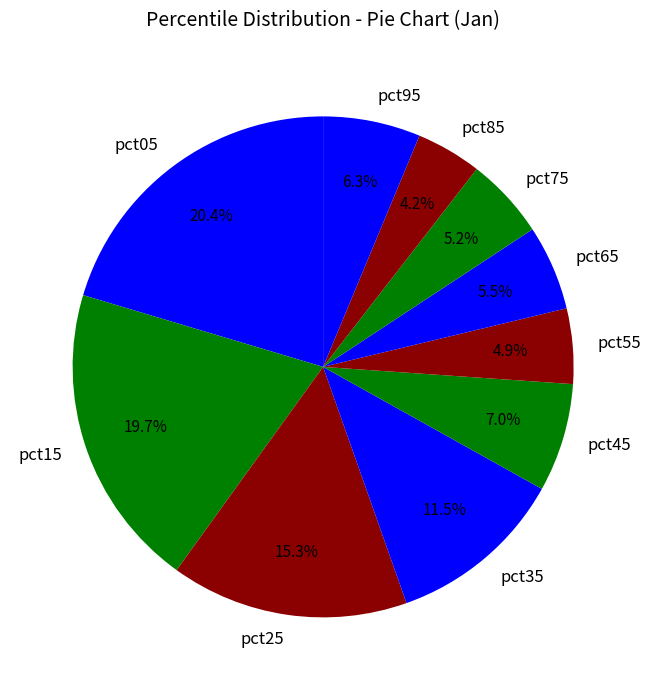

Count the number of slices in the pie.

10